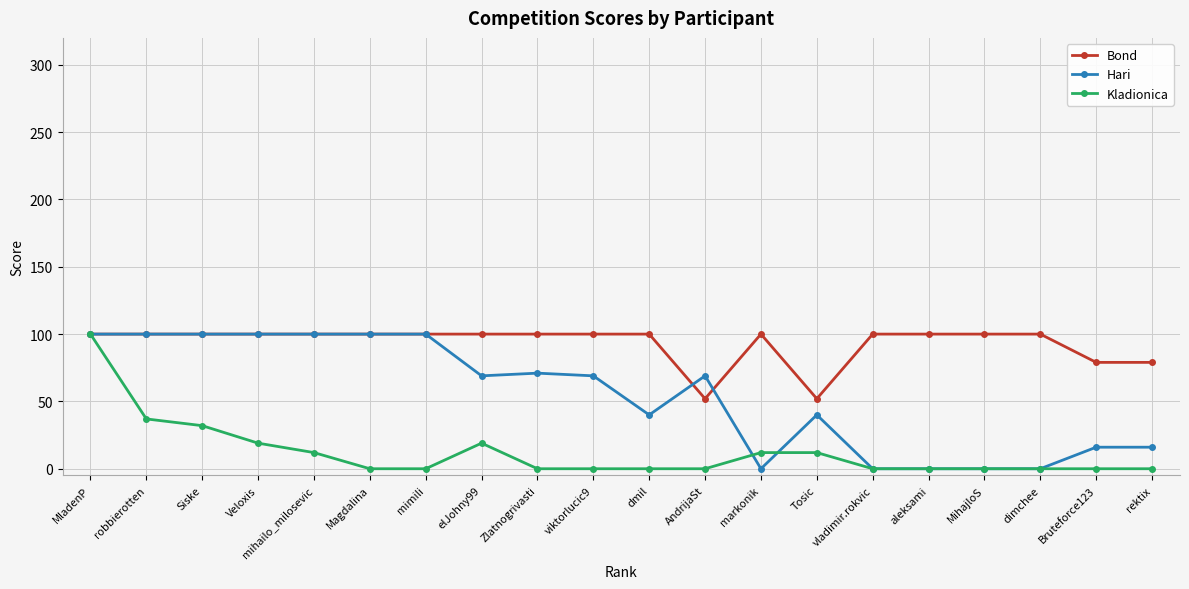

The Kladionica series shows 0 at Zlatnogrivasti. True or false?

True